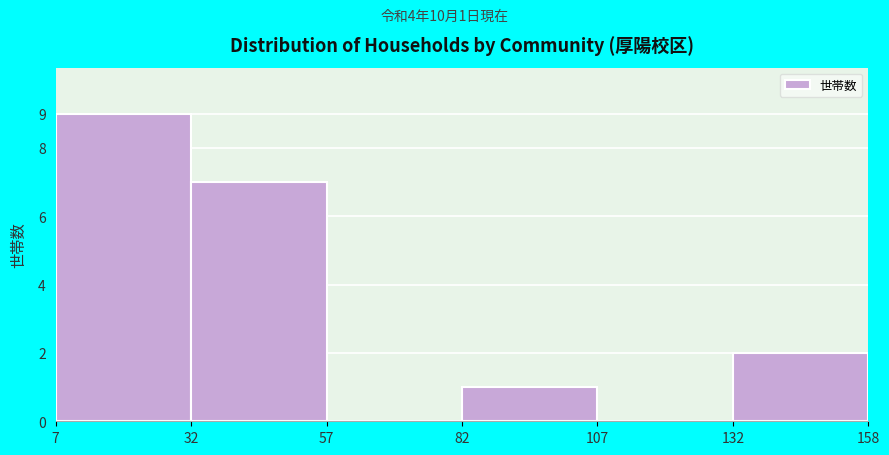

Which range on the x-axis has the tallest bar?

7 to 32